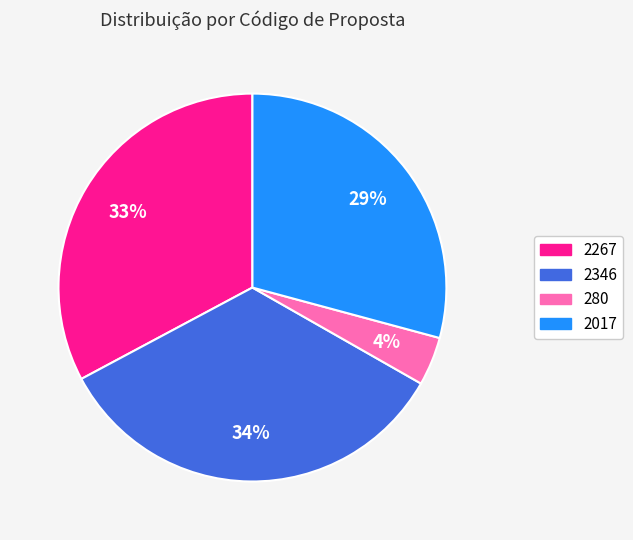

How many slices are in this pie chart?

4